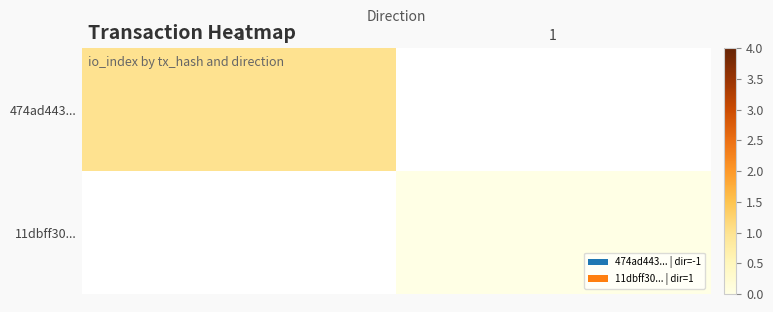

At 1, list the series in order from smallest to largest.

474ad443..., 11dbff30...